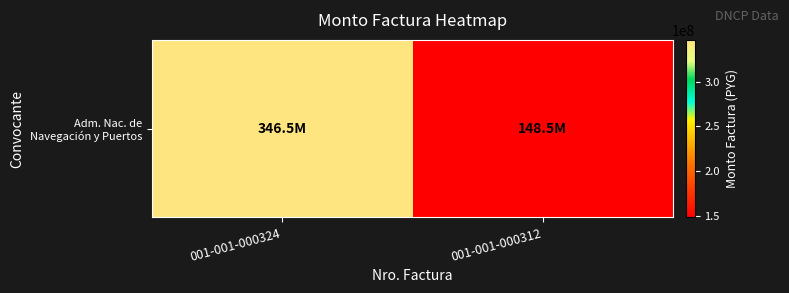

The chart shows a value of 511021419 at 001-001-000324. True or false?

False